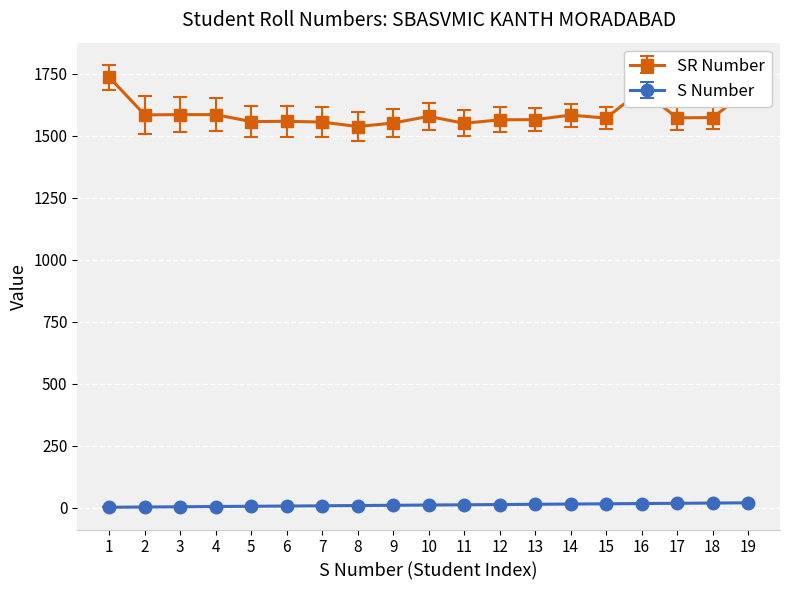

The value of SR Number at 12 is 1564. True or false?

True